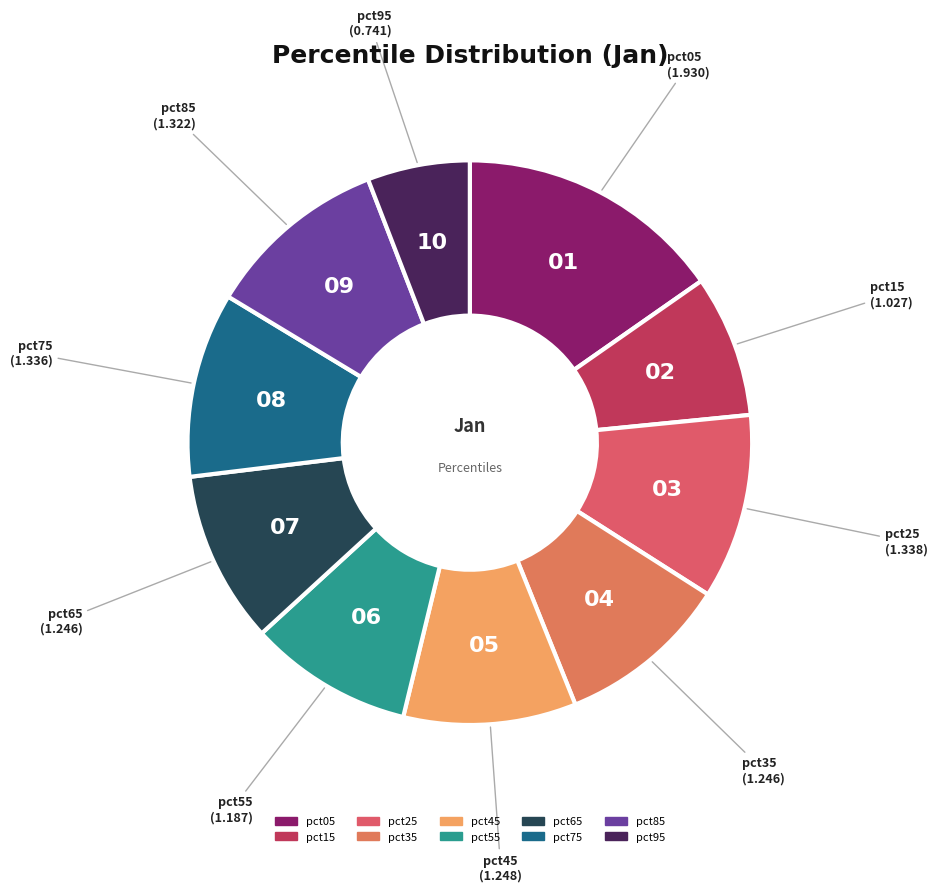

Do pct85 and pct25 together represent more than half of the pie?

No